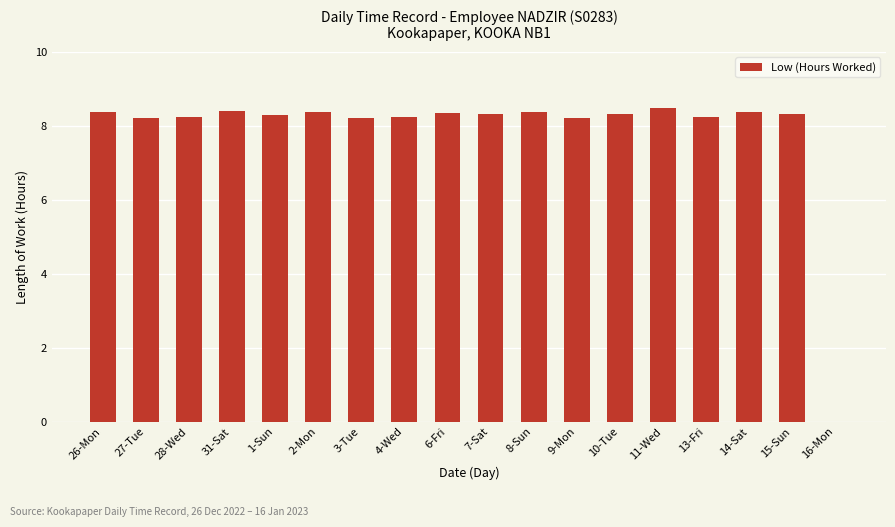

What is the sum of the values at 4-Wed and 11-Wed?

16.7